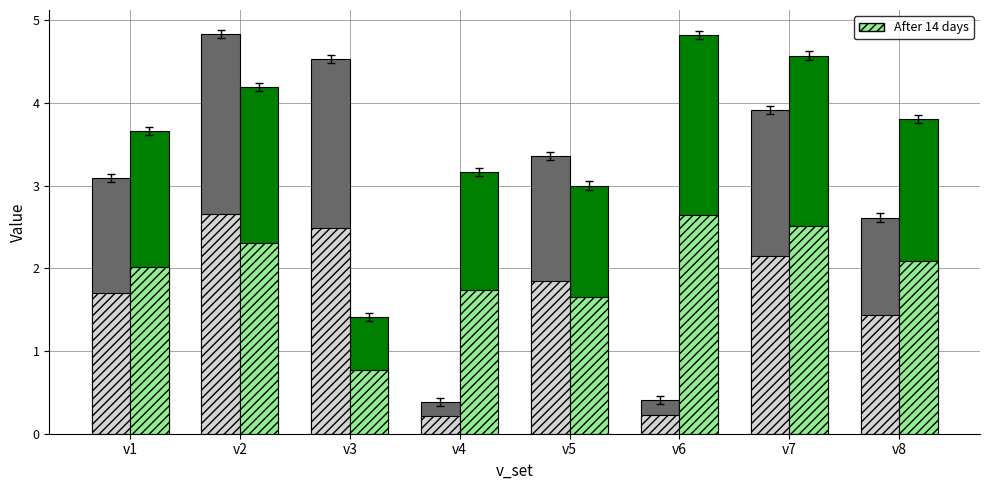

What is the difference between the highest and lowest values at v5?

1.7